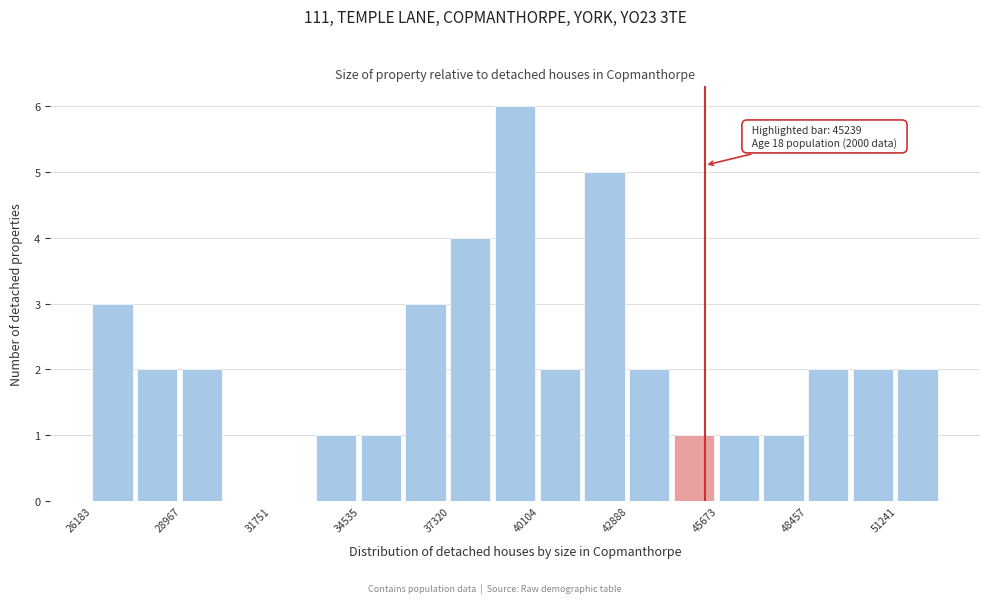

Around what value on the x-axis is the tallest bar? Give the approximate position of its centre, as read against the axis.

39500